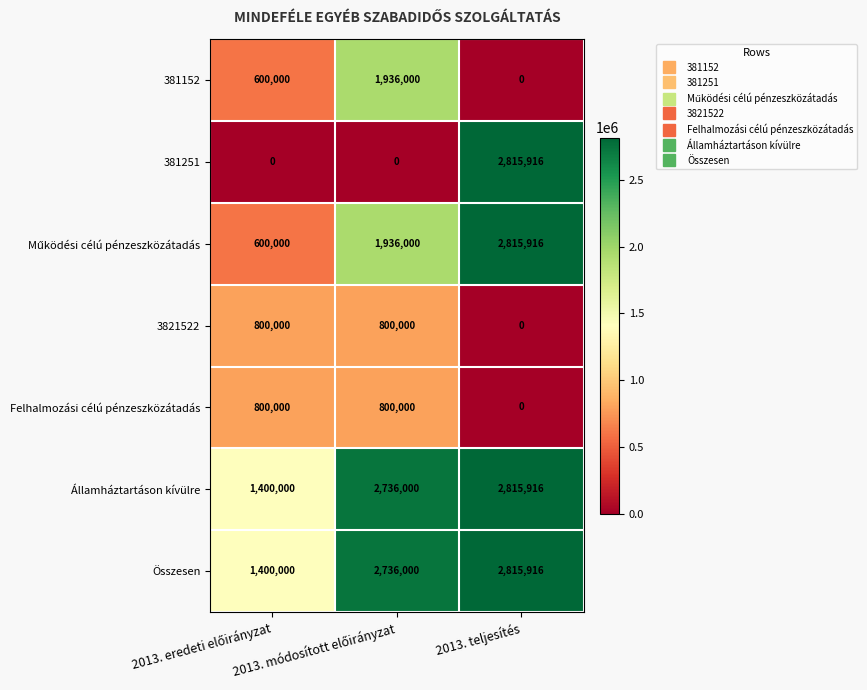

How many 381251 values are between 0 and 2815916?

3